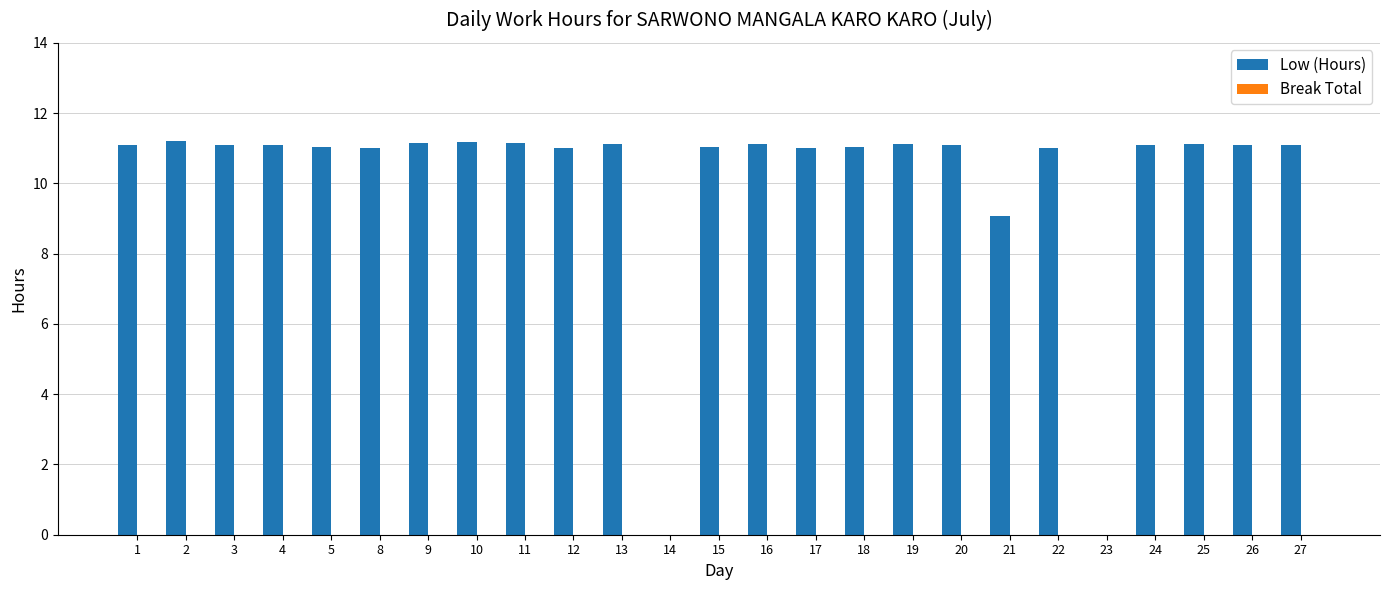

What is the change in value from 4 to 14?

-11.1